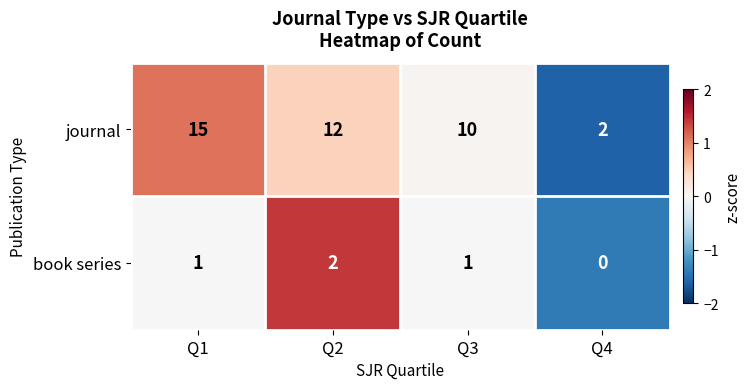

Reading left to right, list all the values displayed in this chart.

journal: 15	12	10	2
book series: 1	2	1	0